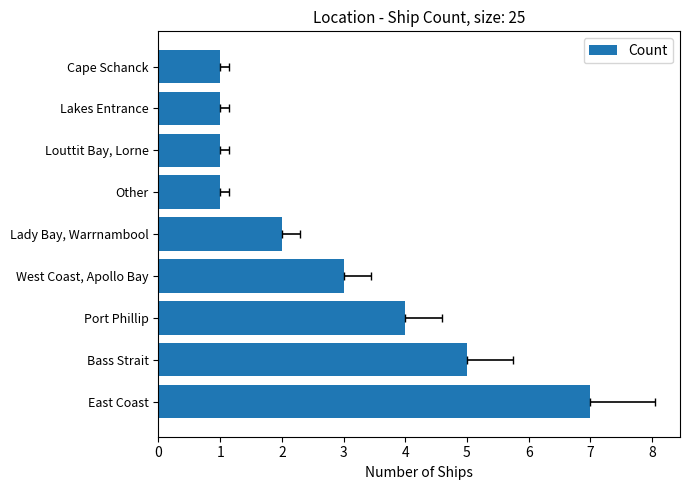

True or false: the data shows 2 at Cape Schanck.

False